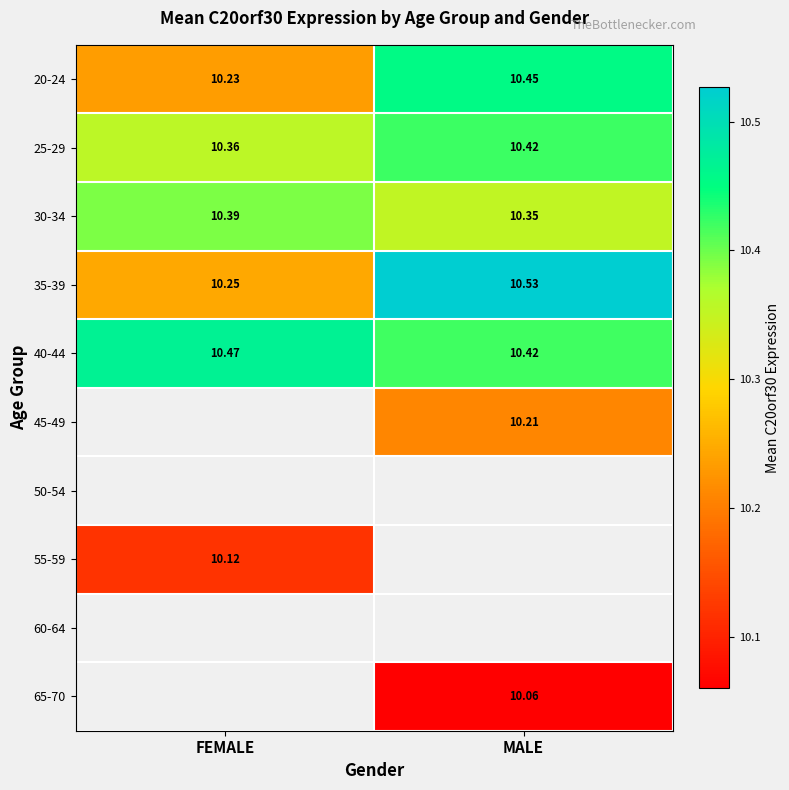

What is the spread (max minus min) of values at MALE?

0.5